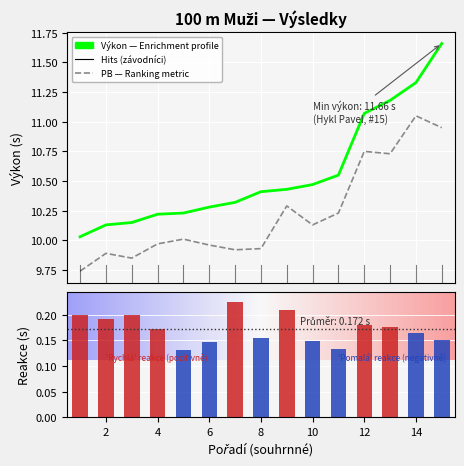

Reading left to right, what are all the values shown in this chart?

Výkon: 10.0	10.1	10.2	10.2	10.2	10.3	10.3	10.4	10.4	10.5	10.6	11.1	11.2	11.3	11.7
Reakce: 0.2	0.2	0.2	0.2	0.1	0.1	0.2	0.2	0.2	0.1	0.1	0.2	0.2	0.2	0.1
PB: 9.7	9.9	9.8	10.0	10.0	10.0	9.9	9.9	10.3	10.1	10.2	10.8	10.7	11.1	10.9